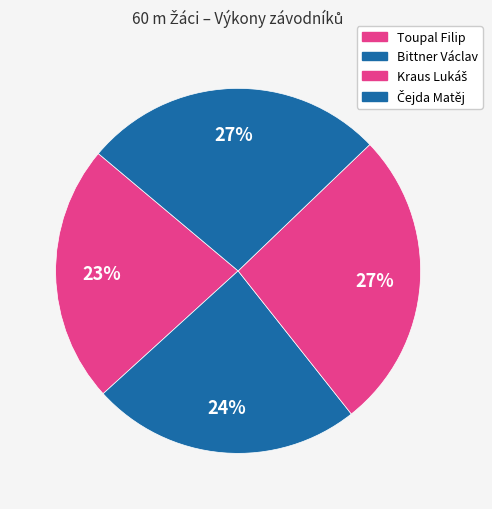

Rank the categories by value from highest to lowest.

Čejda Matěj, Kraus Lukáš, Bittner Václav, Toupal Filip